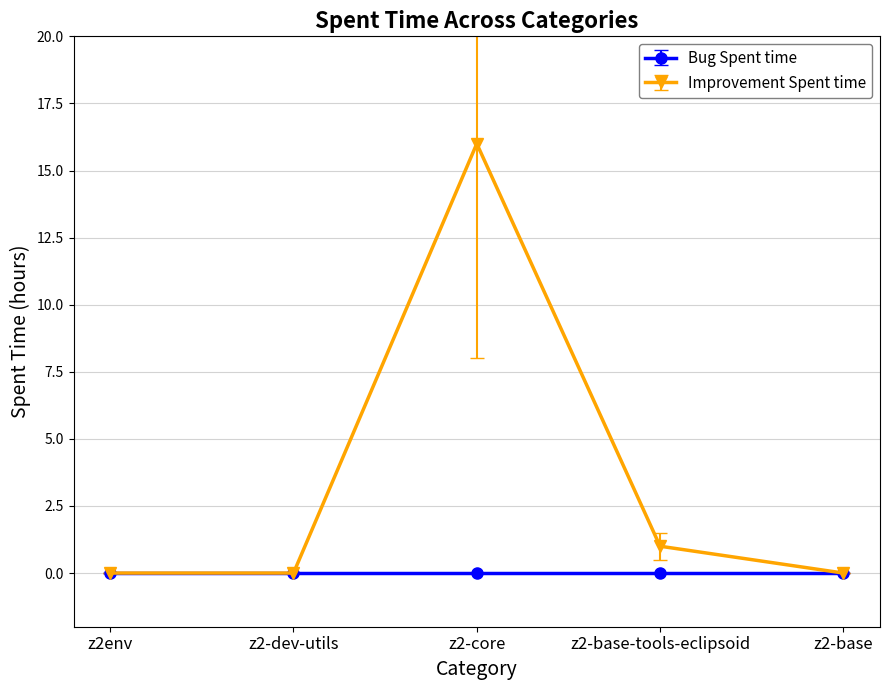

True or false: Improvement Spent time has more than 1 points higher than both neighbors.

False